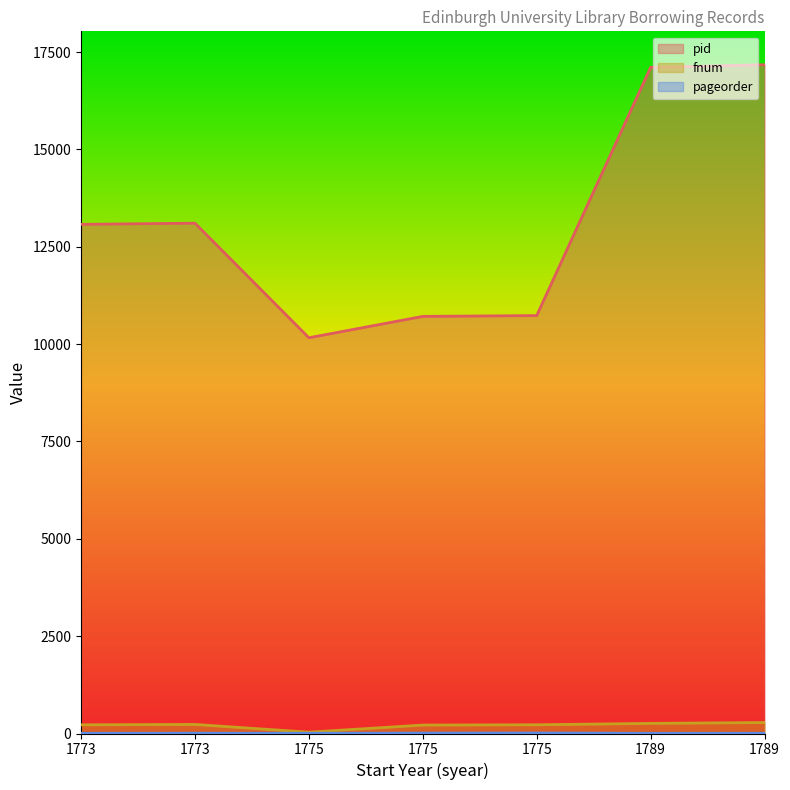

Reading left to right, extract all data points from this chart.

pid: 13076	13106	10163	10712	10733	17108	17174
fnum: 223	233	34	217	224	260	282
pageorder: 6	8	6	10	13	5	7